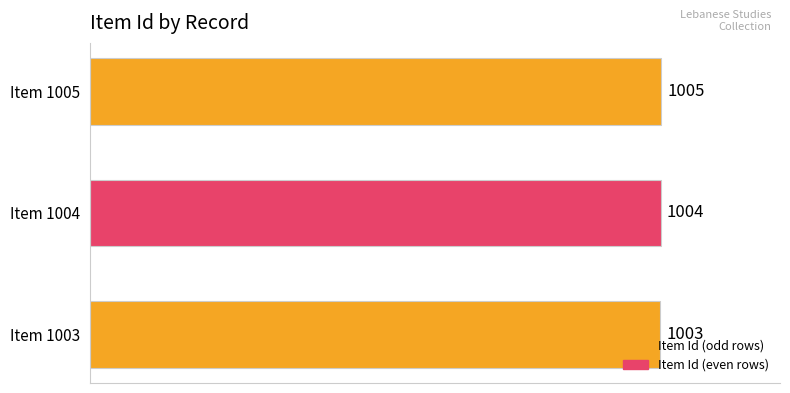

Which has a higher value, Item 1003 or Item 1005?

Item 1005